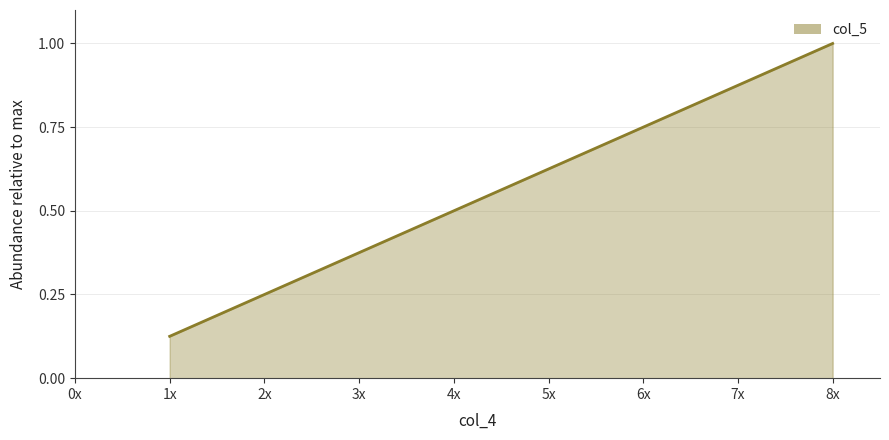

How many values are between 0 and 1?

8